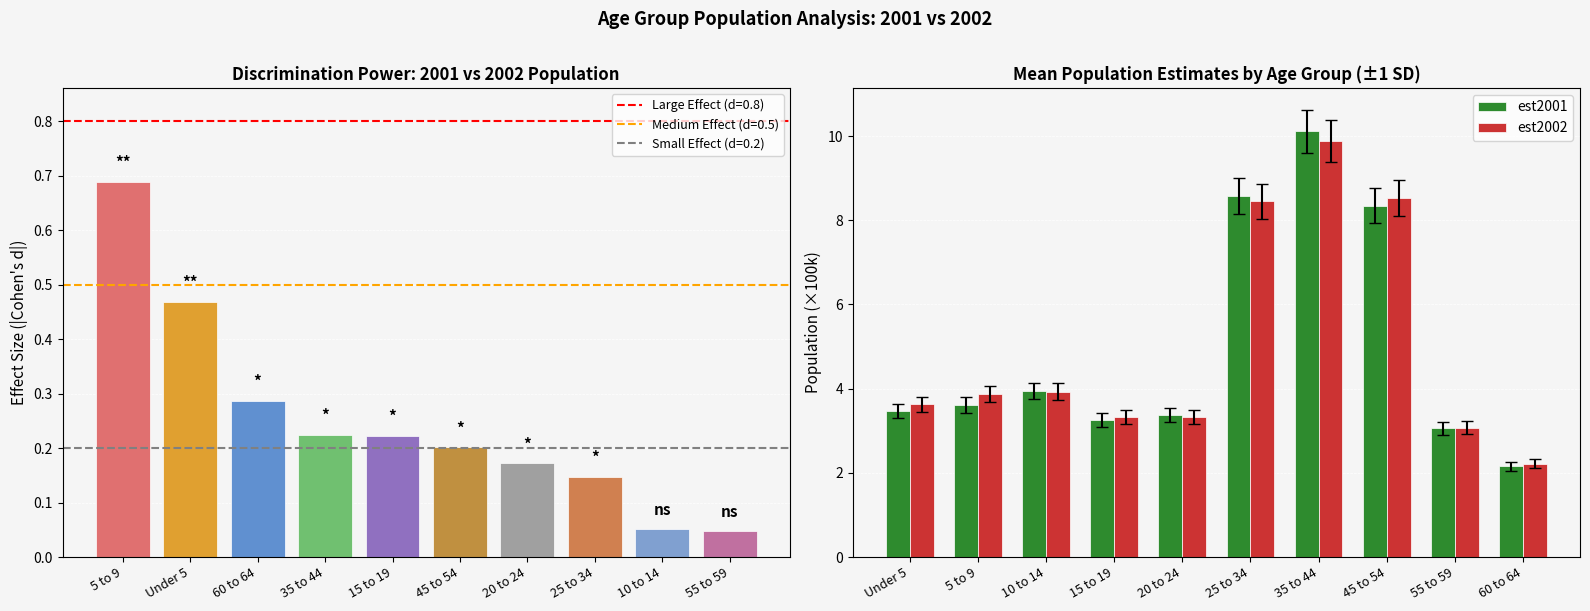

How many bars are there in each group?

2